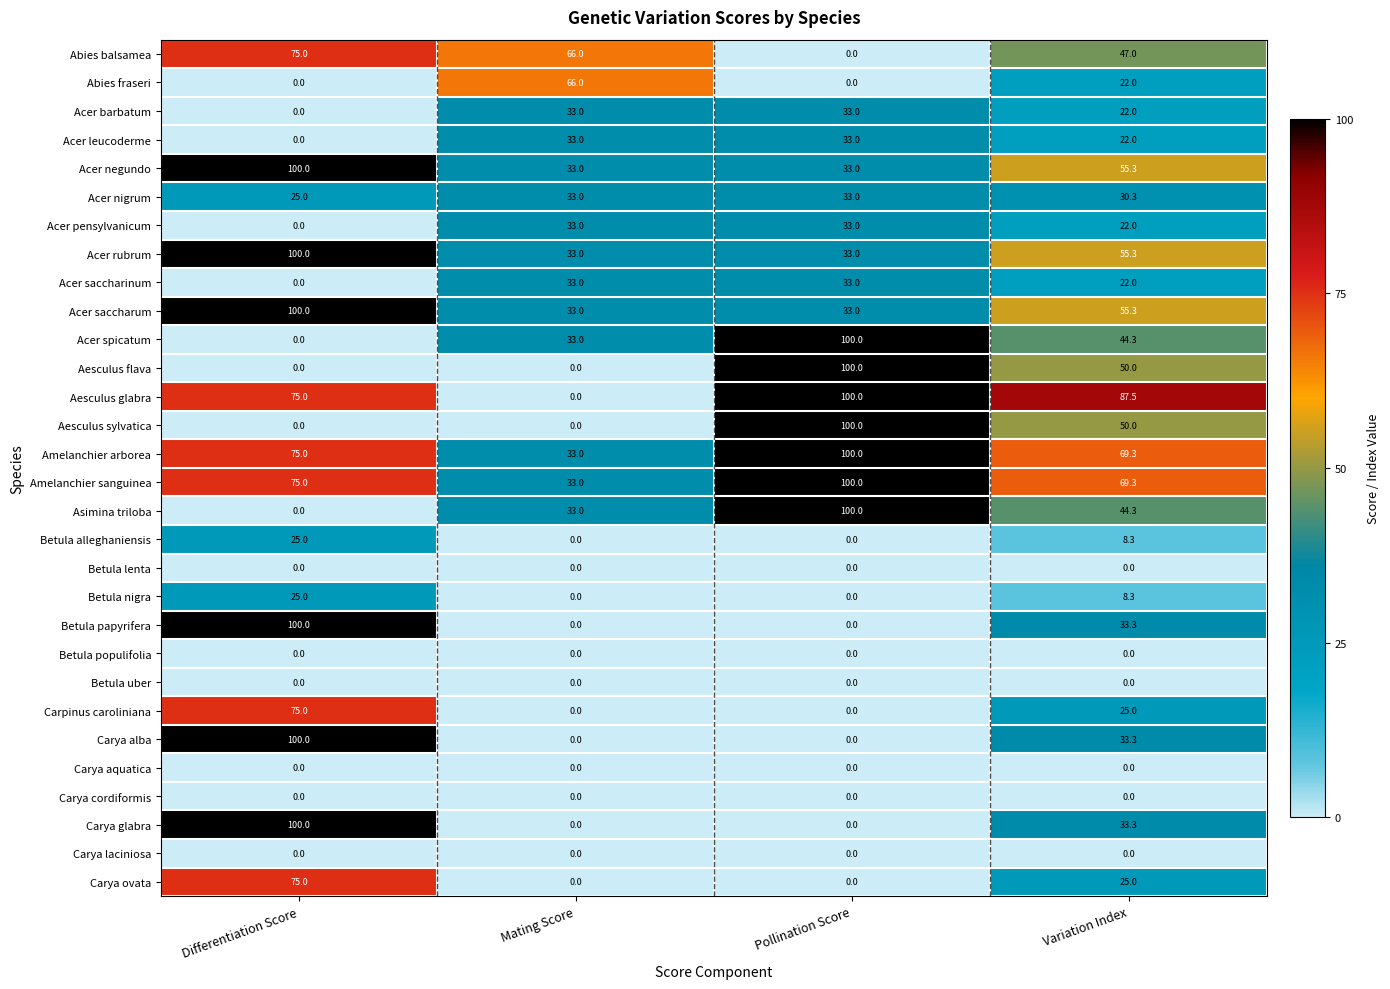

True or false: Acer nigrum has a value of 12.2 at Mating Score.

False